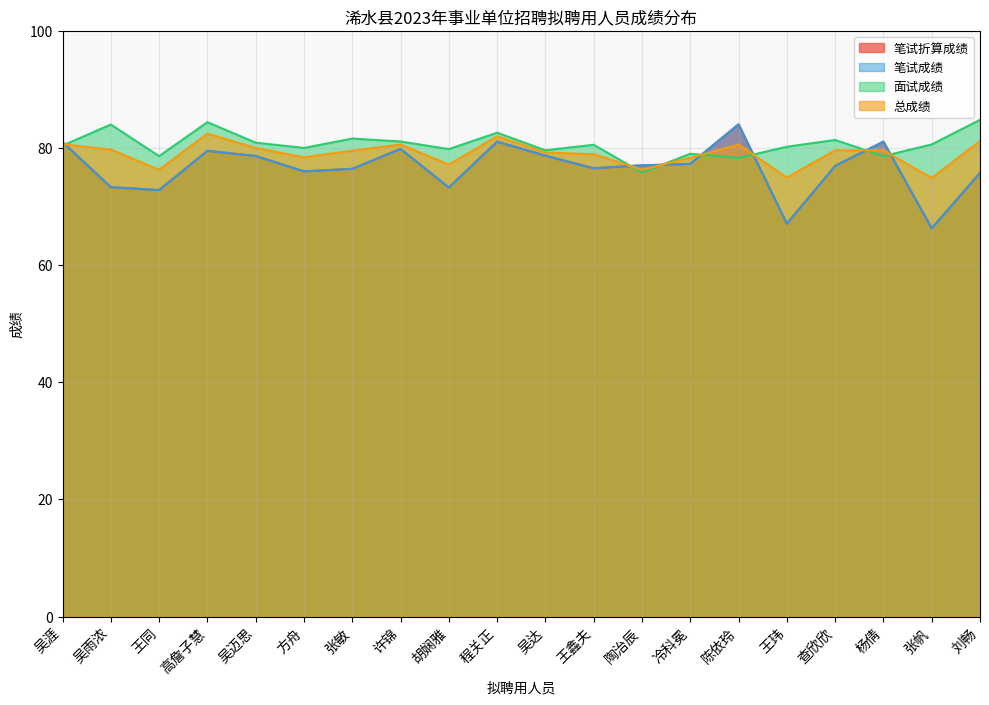

What is the highest value of the 笔试折算成绩 series?

84.0